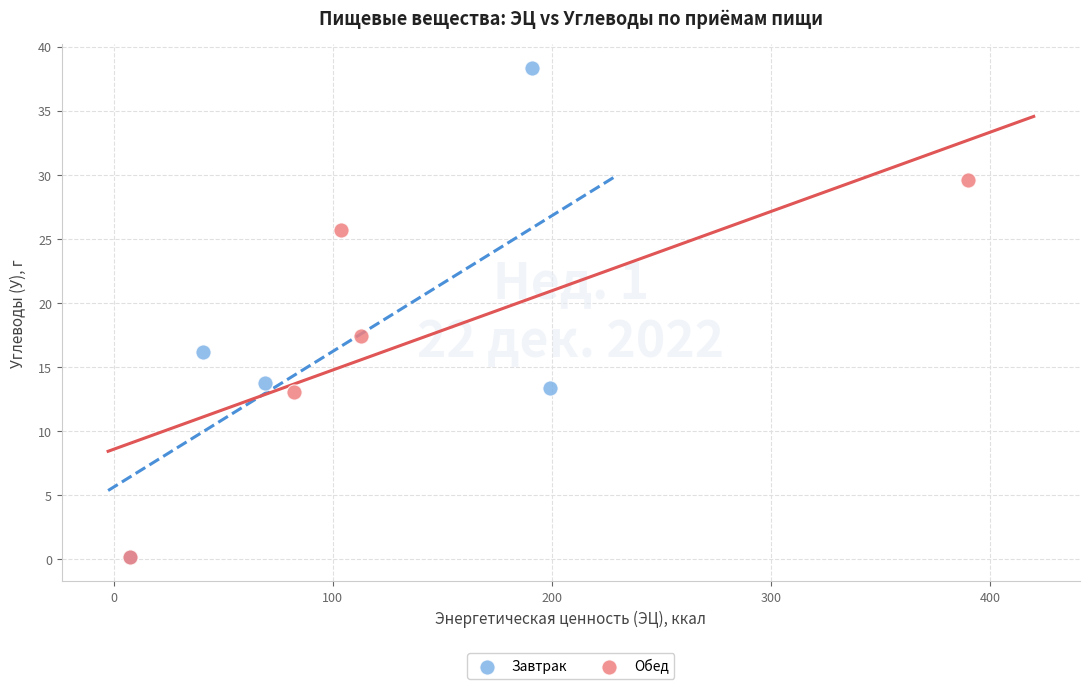

Which series contains the highest Y value?

Завтрак